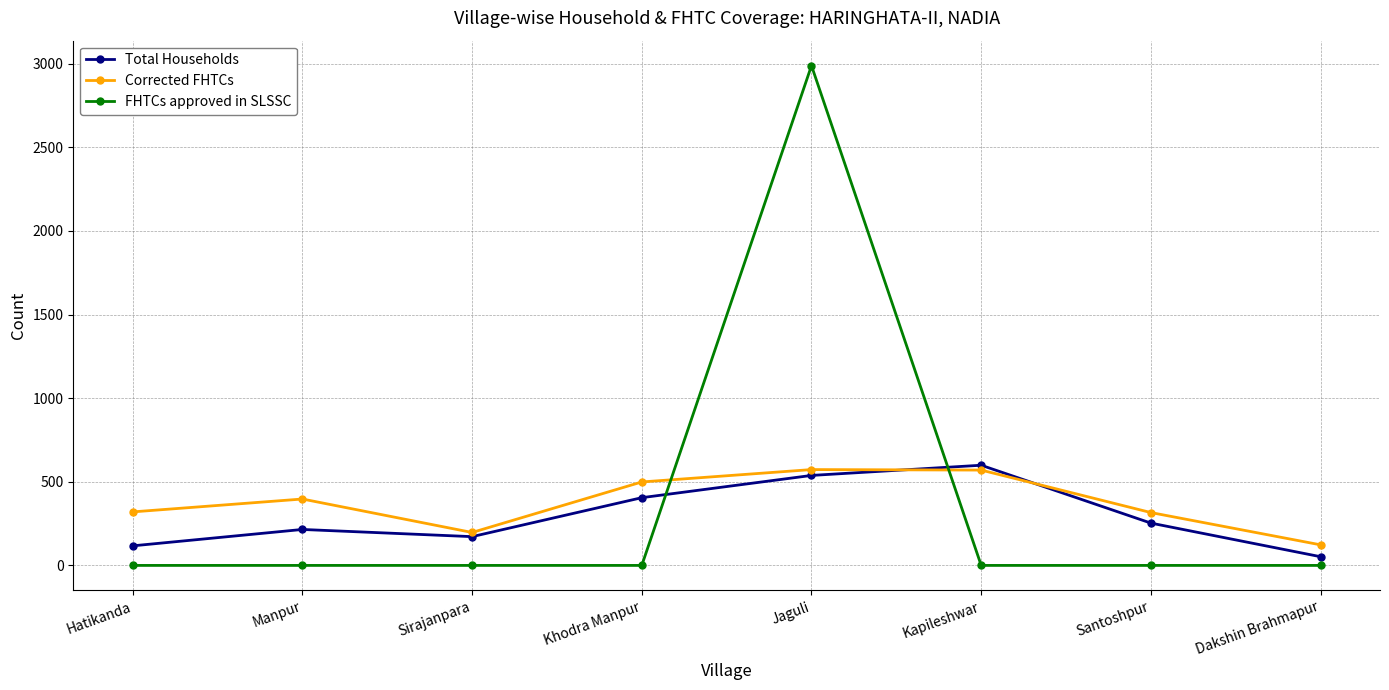

What is the difference between the maximum and second lowest values in the Corrected FHTCs series?

376